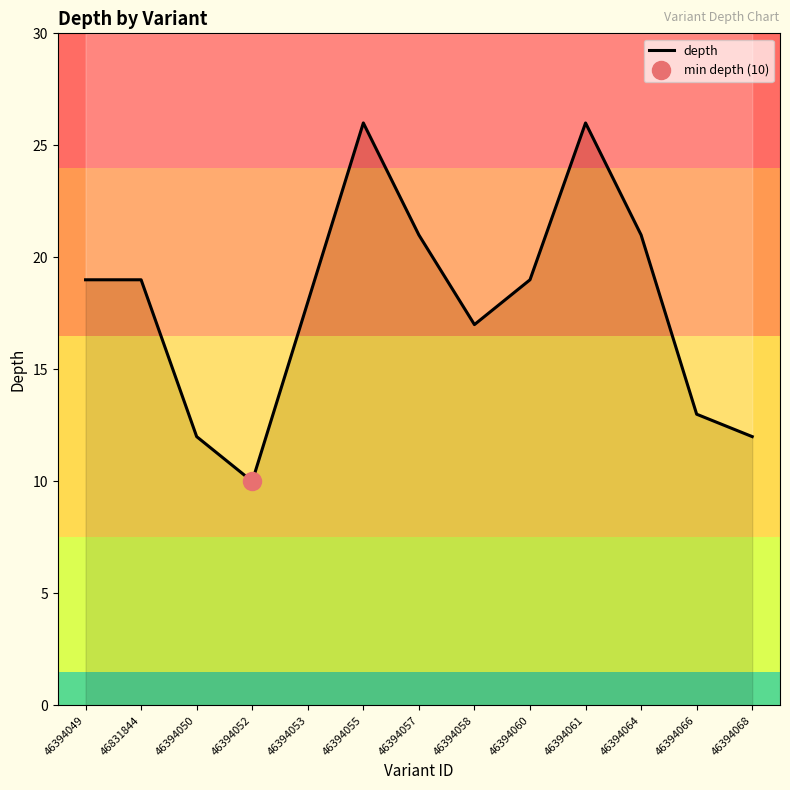

What is the label of the 7th point from the right?

46394057